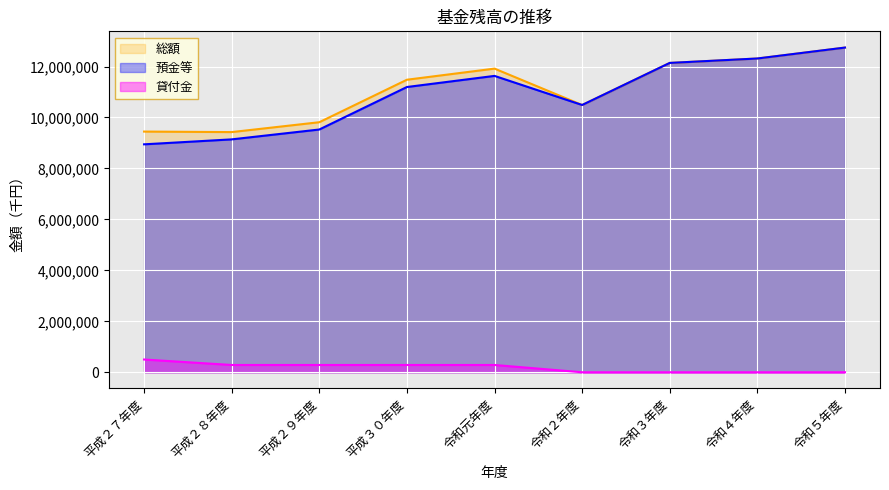

What is the average value of the 預金等 series?

10903757